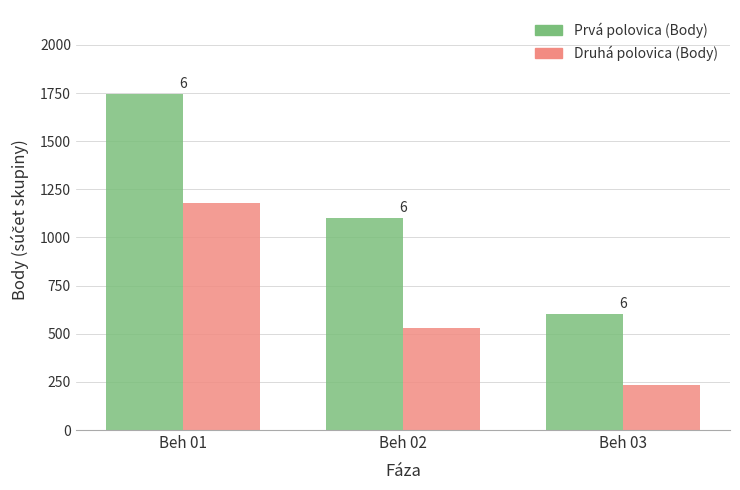

What is the difference between the Druhá polovica (Body) values at Beh 01 and Beh 02?

650